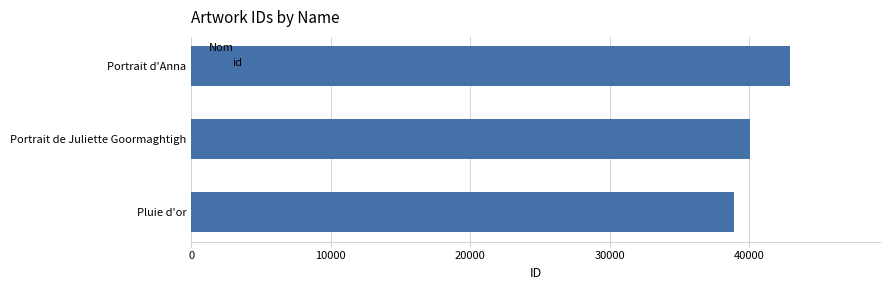

How many bars are there in total?

3